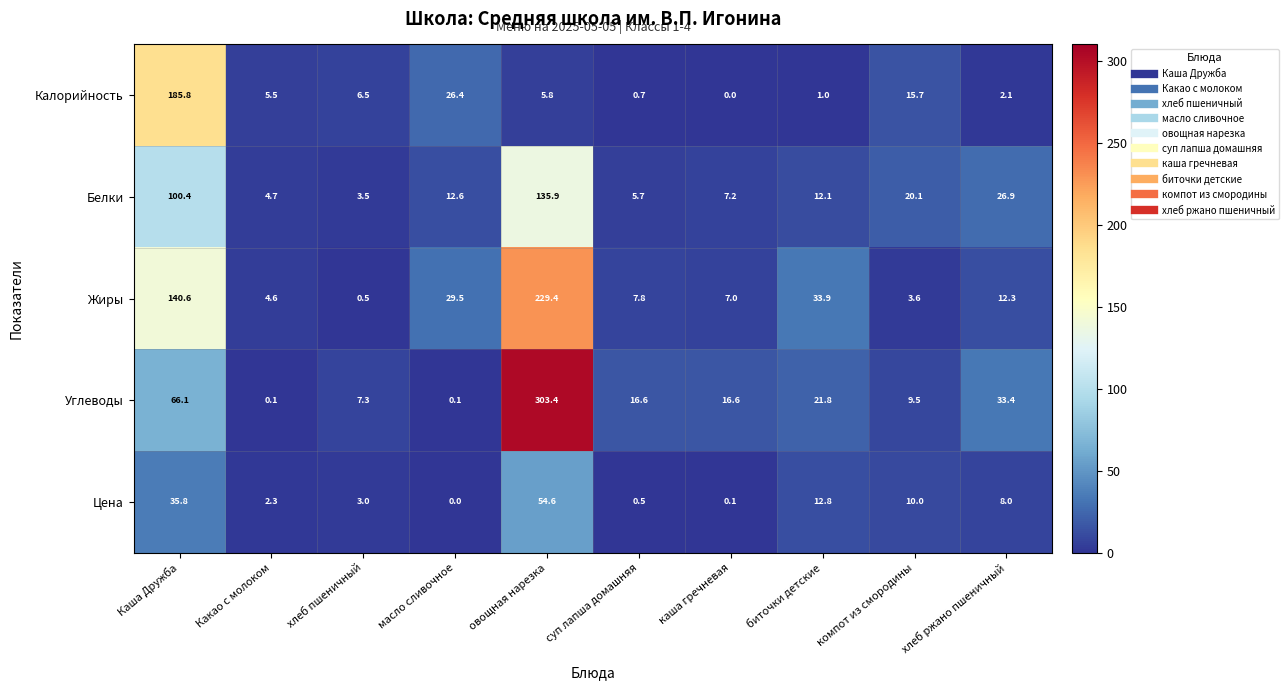

What is the difference between the maximum and second lowest values in the Углеводы series?

303.3